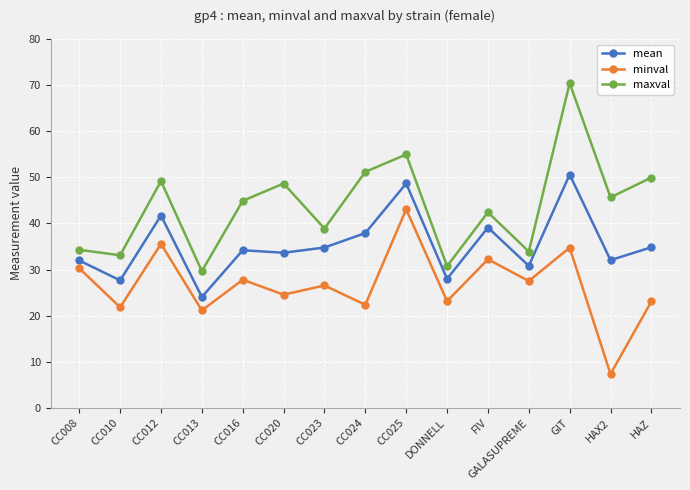

Is the value of maxval at FIV greater than the value of minval at CC010?

Yes